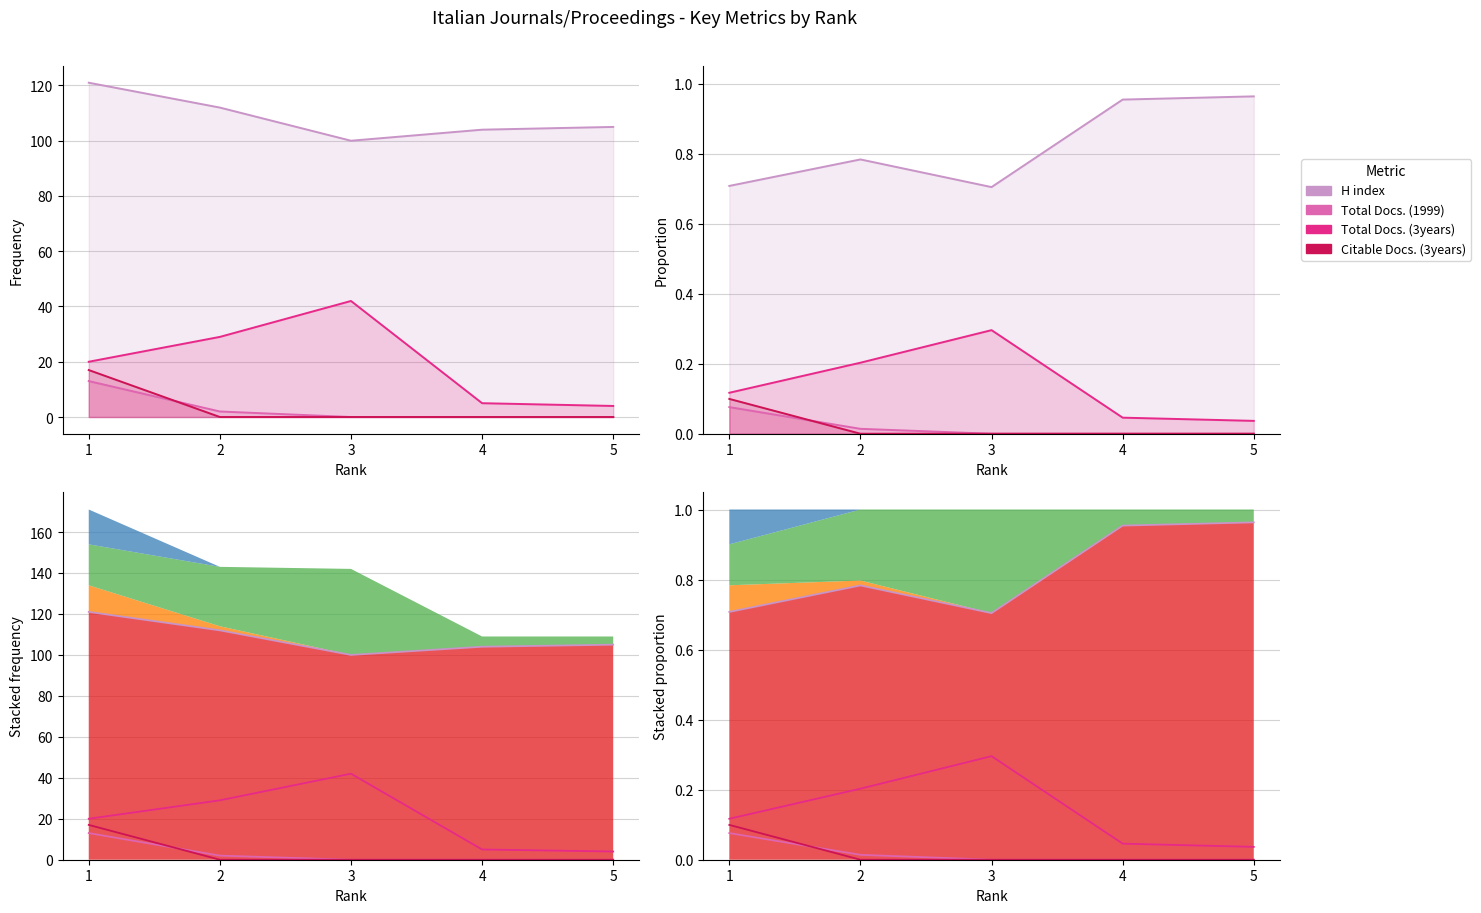

At which category does Total Docs. (3years) reach its first local peak?

3